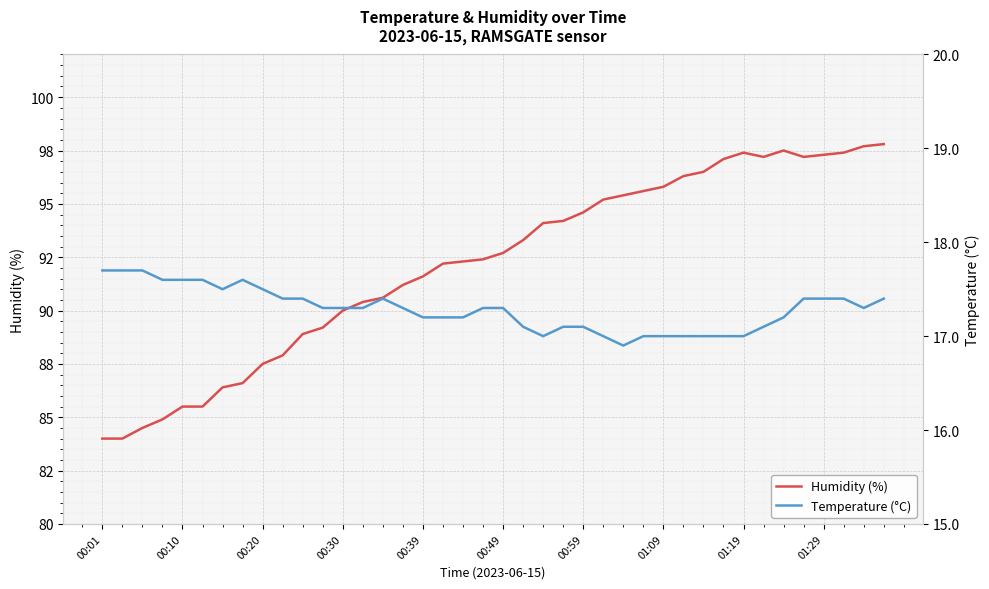

True or false: Temperature (°C) and Humidity (%) intersect in this chart.

False